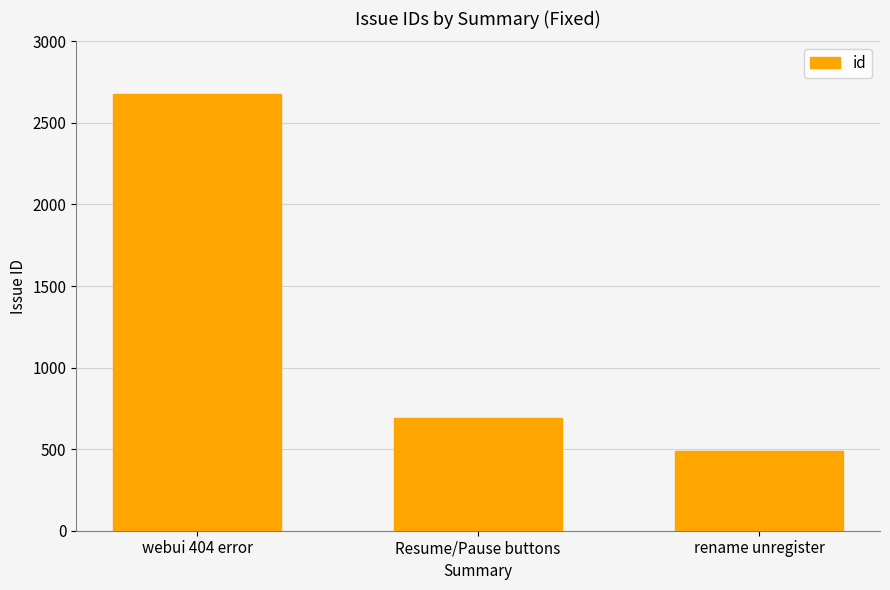

What is the ratio of the value at rename unregister to the value at webui 404 error?

0.2